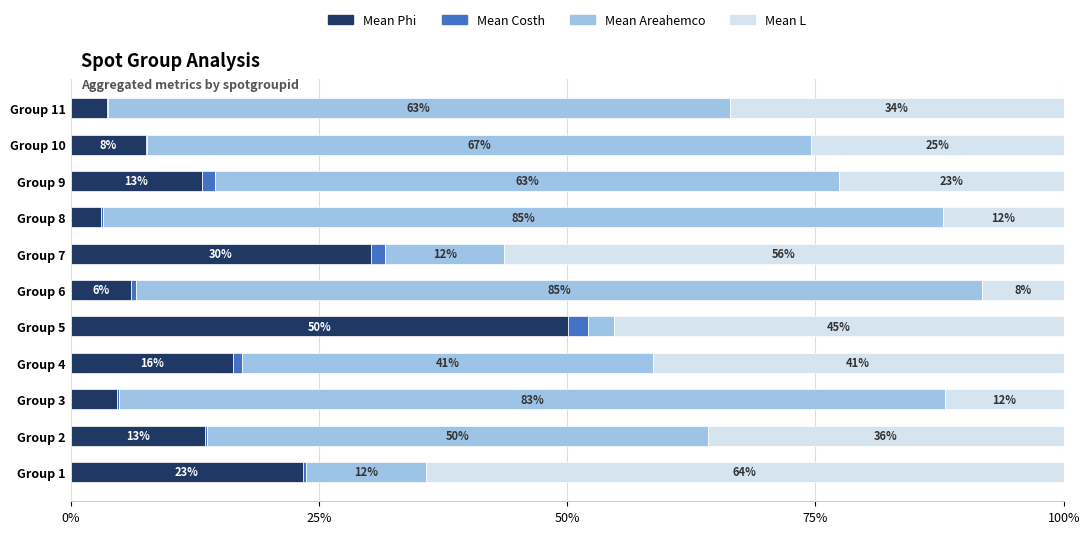

What is the difference between the second highest and minimum values in the Mean Costh series?

1.3